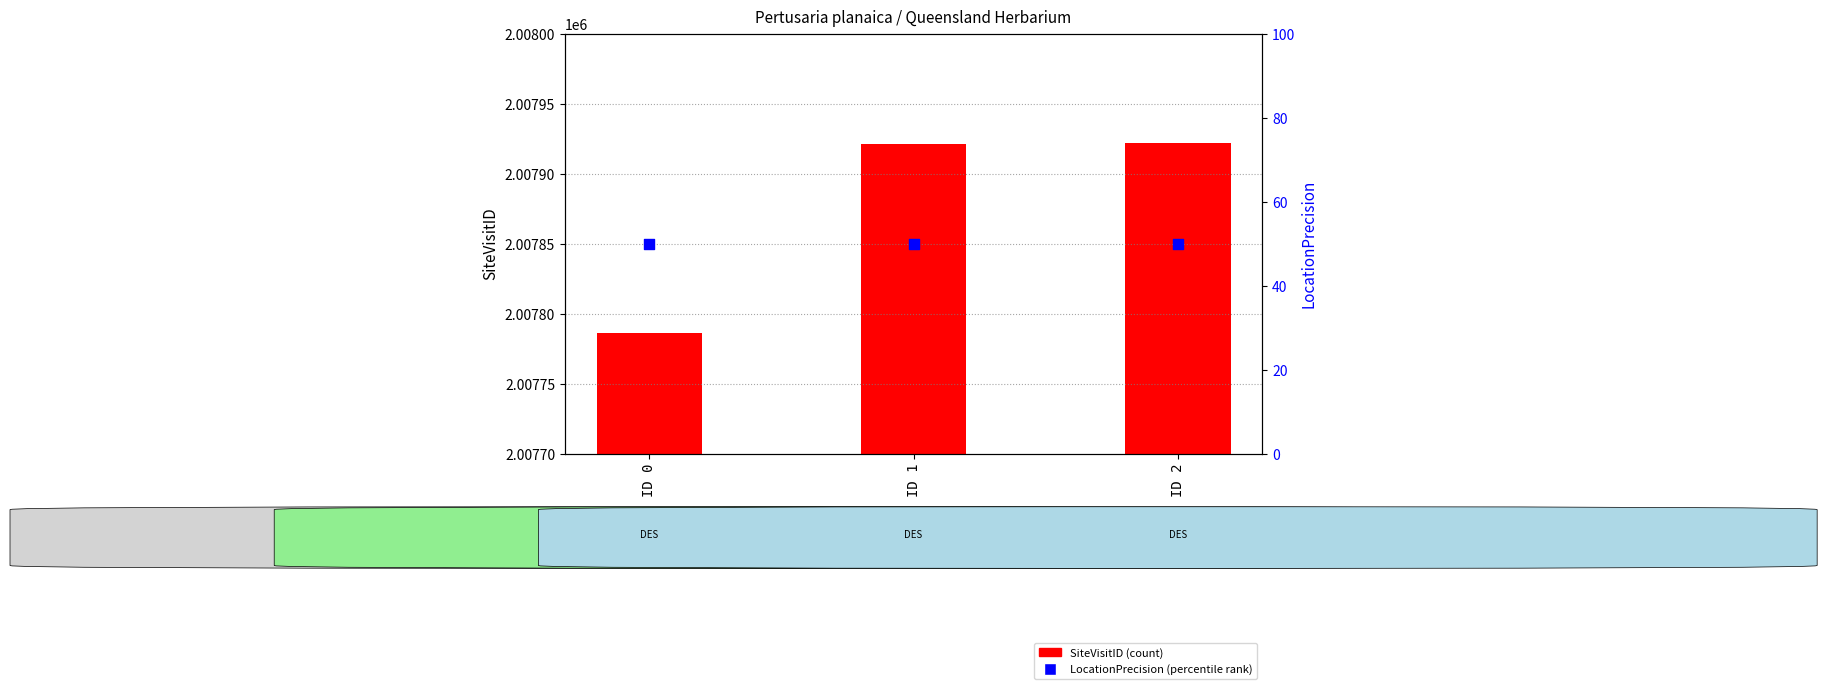

Which series has the largest total across all categories?

SiteVisitID